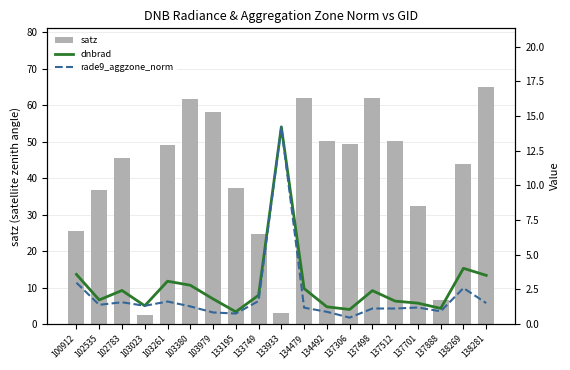

Rank the series at 133749 from highest to lowest value.

satz, dnbrad, rade9_aggzone_norm